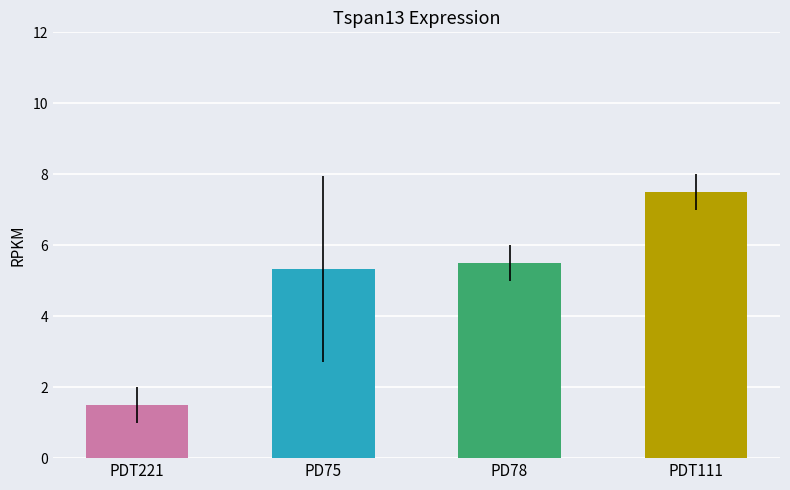

What is the sum of the values at PDT111 and PD75?

12.8